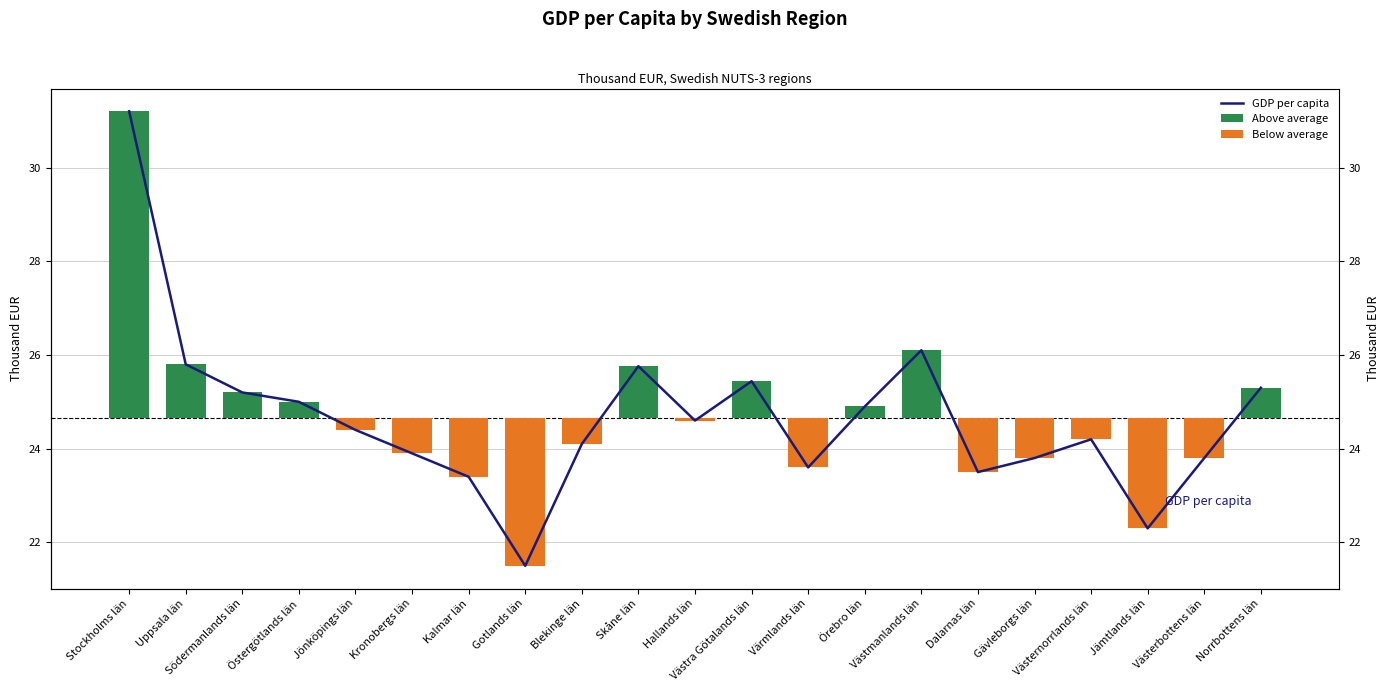

Rank the series at Gävleborgs län from highest to lowest value.

GDP per capita, Above average, Below average